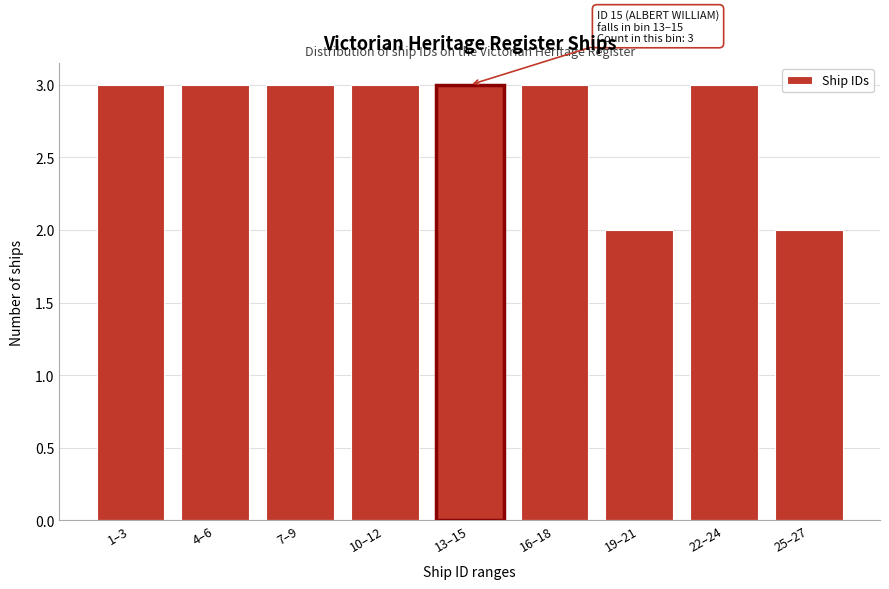

Reading right to left, what are all the values shown in this chart?

2	3	2	3	3	3	3	3	3